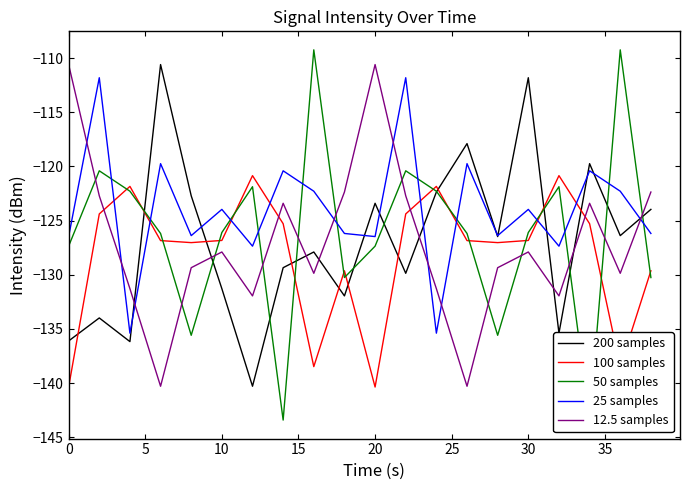

The 200 samples series shows -123.4 at 20. True or false?

True